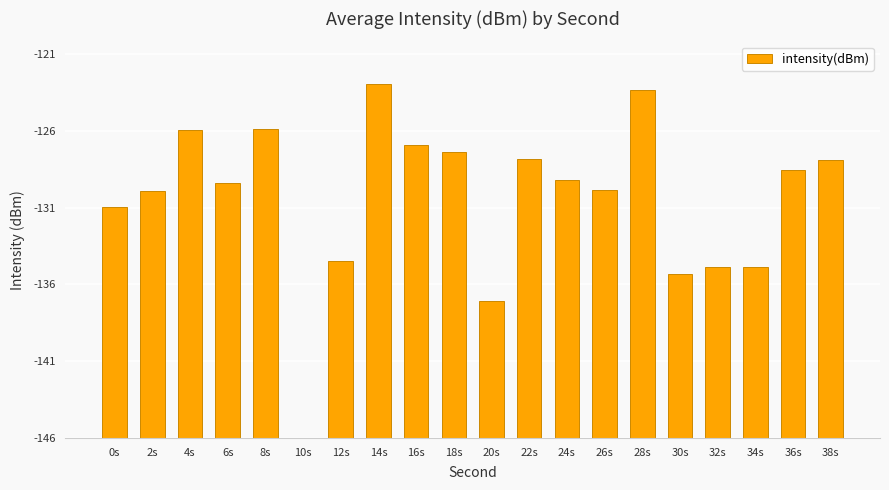

What is the difference between the values at 10s and 18s?

18.6